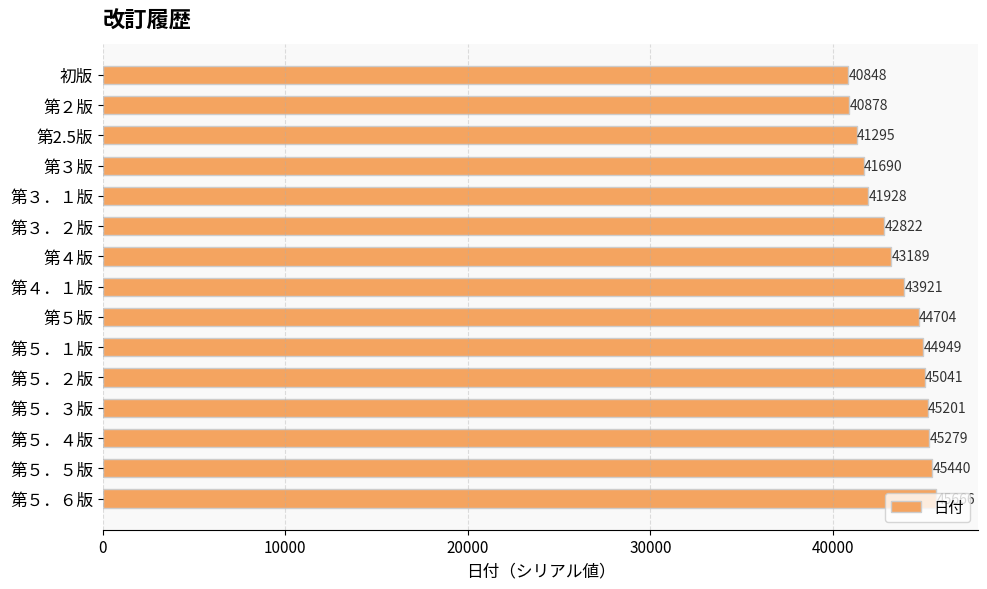

The chart shows a value of 40878 at 第２版. True or false?

True